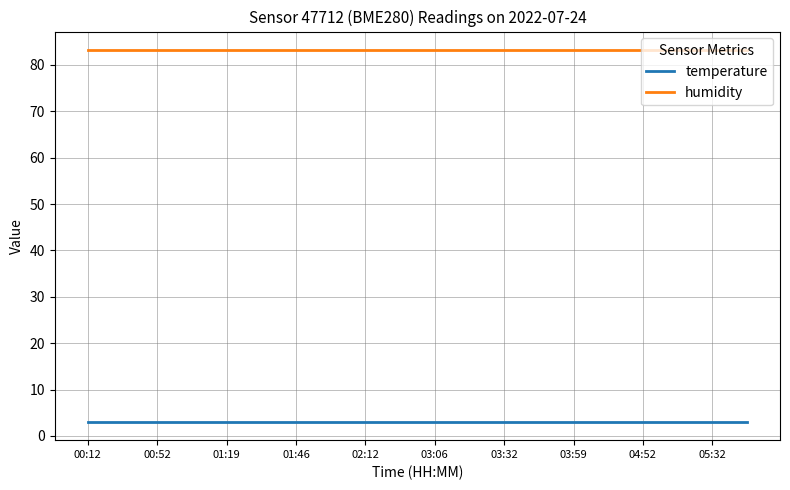

What is the highest value of the temperature series?

3.1